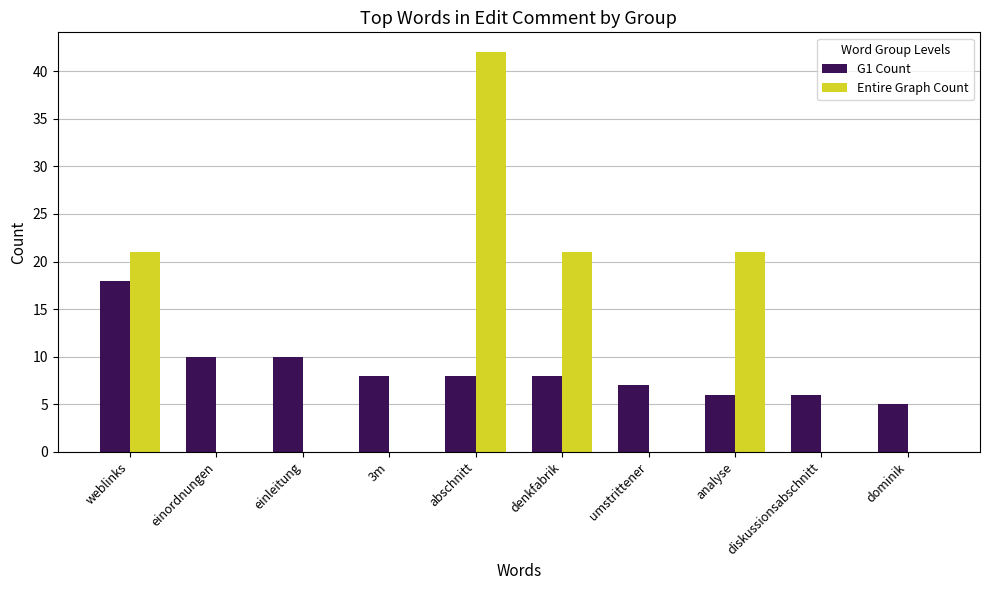

What is the spread (max minus min) of values at einordnungen?

10